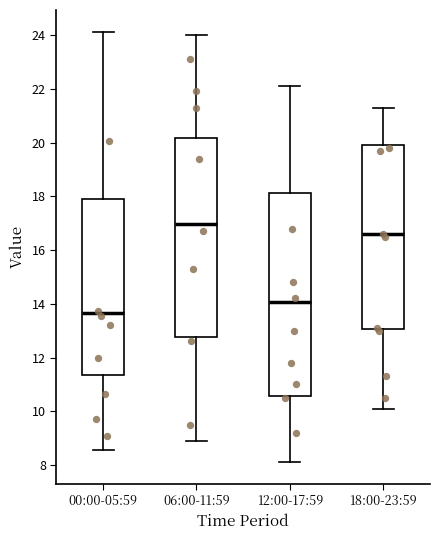

Where does the lower whisker of the box for 06:00-11:59 end on the y-axis? The values are not printed on the chart, so give them approximately, as read against the axis.

9.0